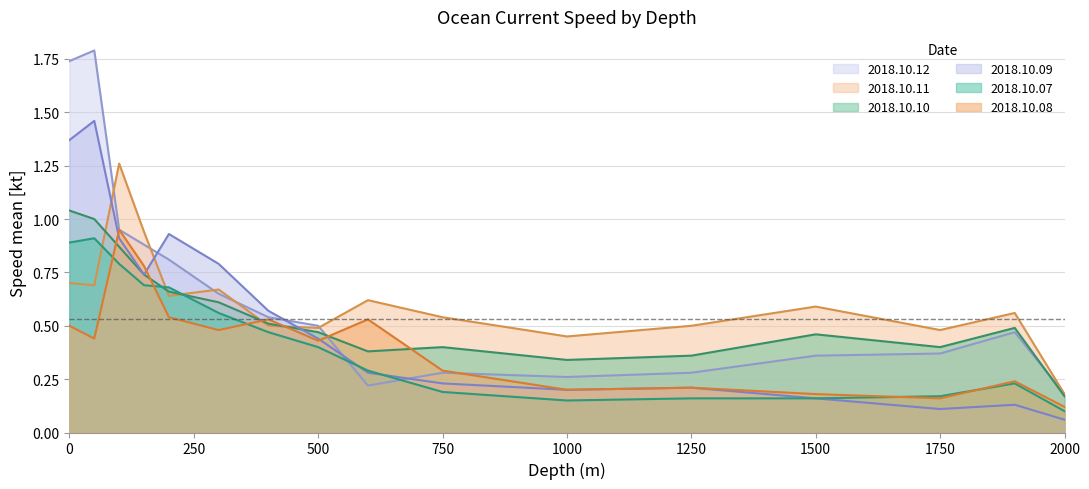

Does the chart display data point markers on the line(s)?

No